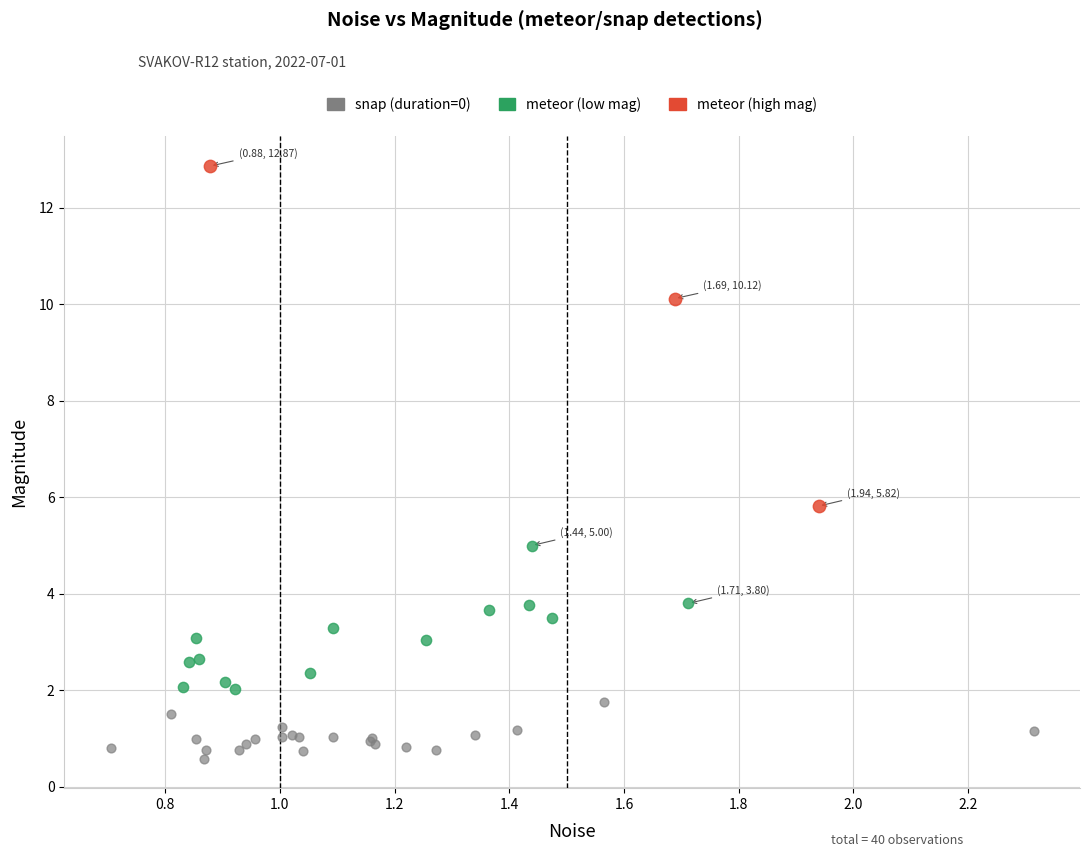

Which series reaches the minimum Y coordinate?

snap (duration=0)